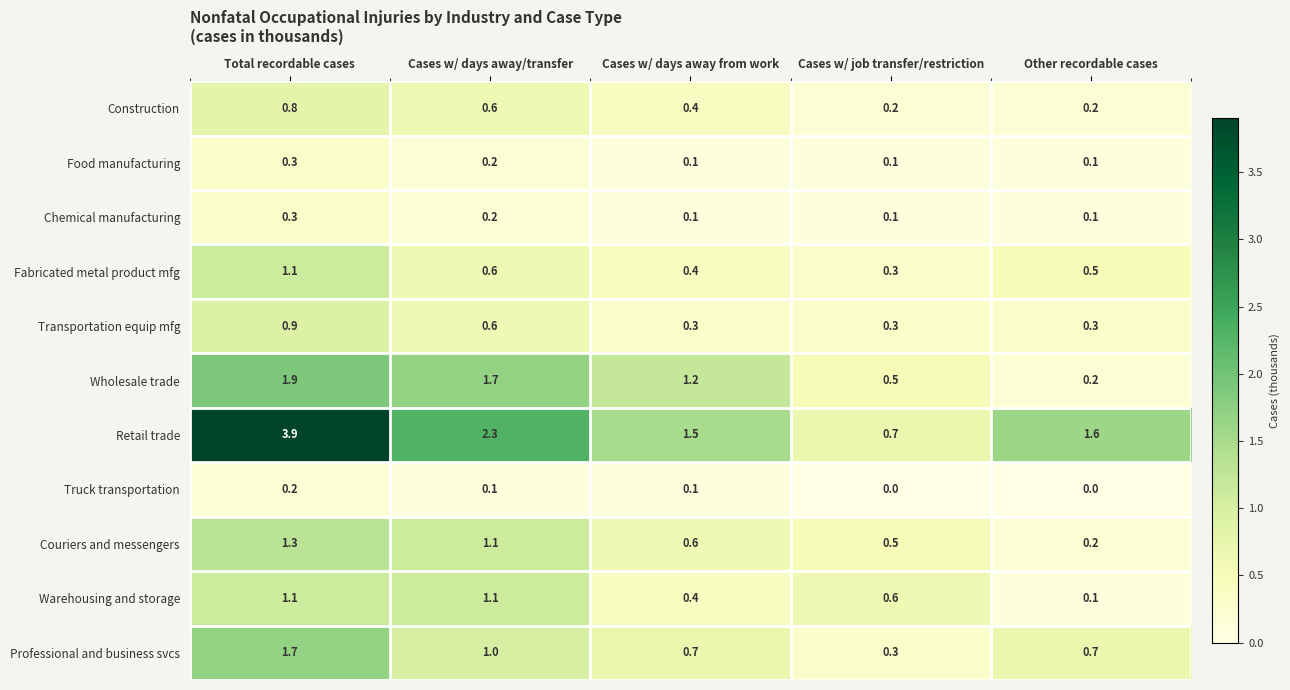

Is the value of Food manufacturing at Cases w/ days away from work greater than the value of Transportation equip mfg at Other recordable cases?

No